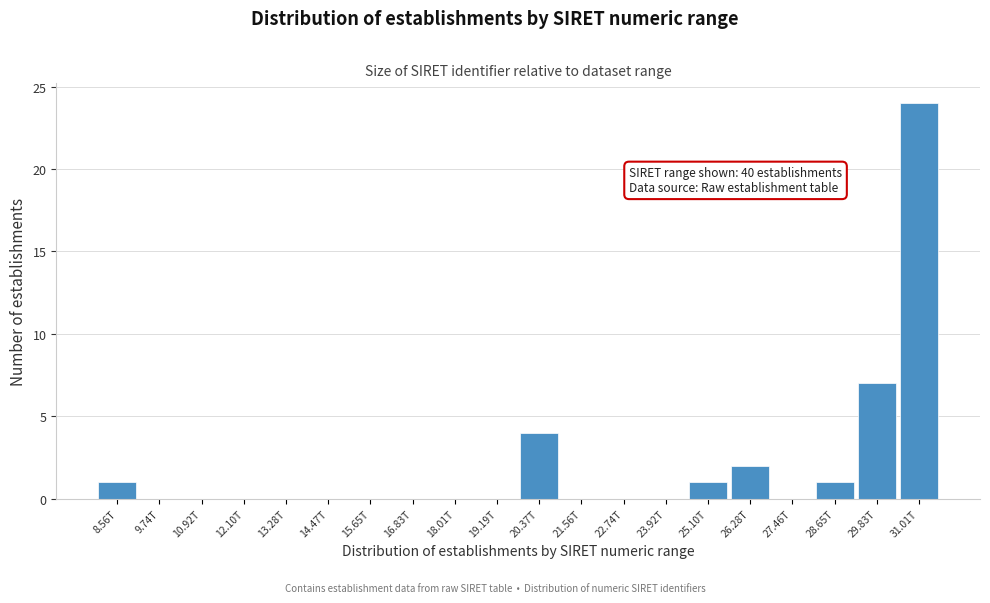

Reading left to right, list all the values displayed in this chart.

8.56T=1	9.74T=0	10.92T=0	12.10T=0	13.28T=0	14.47T=0	15.65T=0	16.83T=0	18.01T=0	19.19T=0	20.37T=4	21.56T=0	22.74T=0	23.92T=0	25.10T=1	26.28T=2	27.46T=0	28.65T=1	29.83T=7	31.01T=24